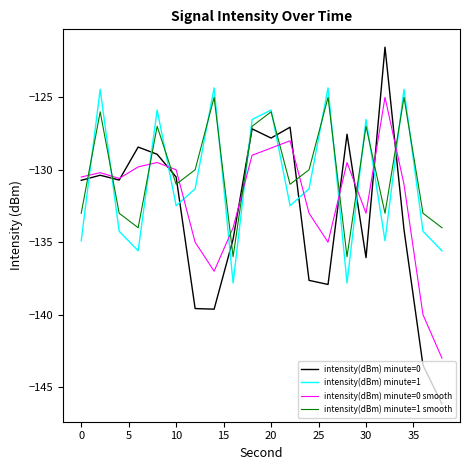

What is the average value of the intensity(dBm) minute=1 series?

-130.8